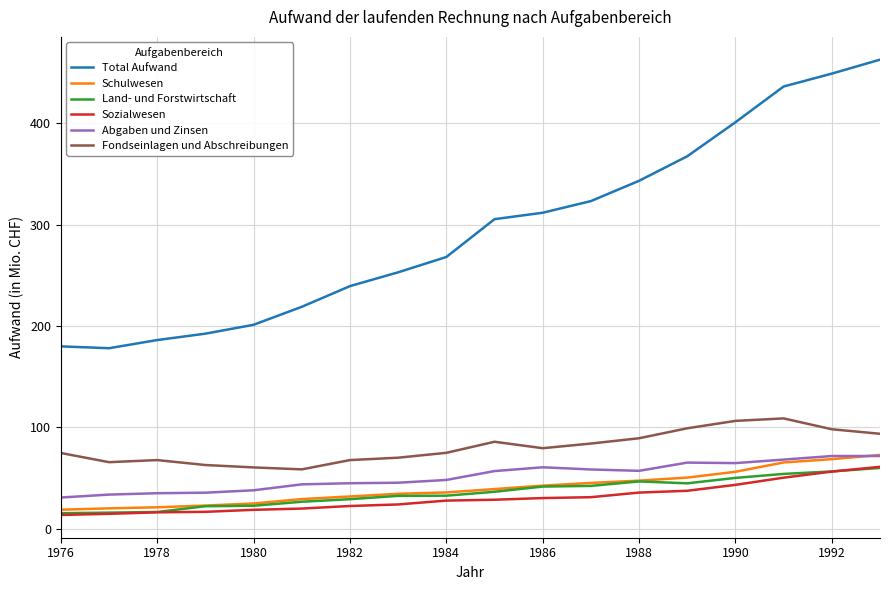

True or false: Total Aufwand and Abgaben und Zinsen cross at least once.

False